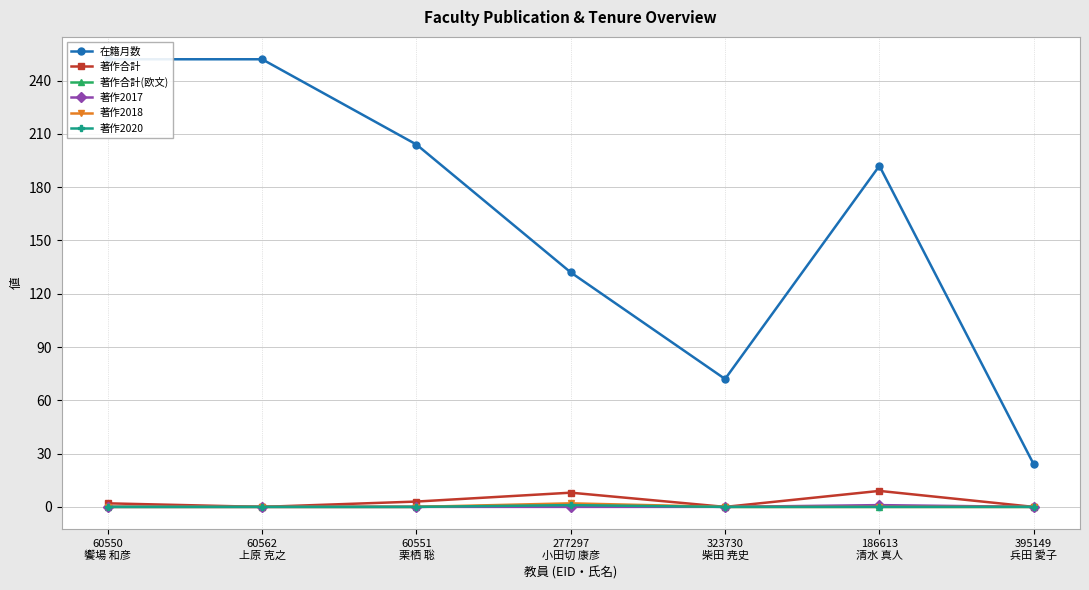

Reading left to right, list all the values displayed in this chart.

在籍月数: 252	252	204	132	72	192	24
著作合計: 2	0	3	8	0	9	0
著作合計(欧文): 0	0	0	1	0	0	0
著作2017: 0	0	0	0	0	1	0
著作2018: 0	0	0	2	0	0	0
著作2020: 0	0	0	1	0	0	0